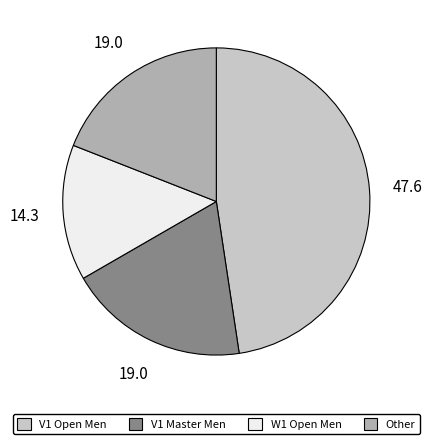

Combined, do Other and V1 Open Men account for over 50%?

Yes